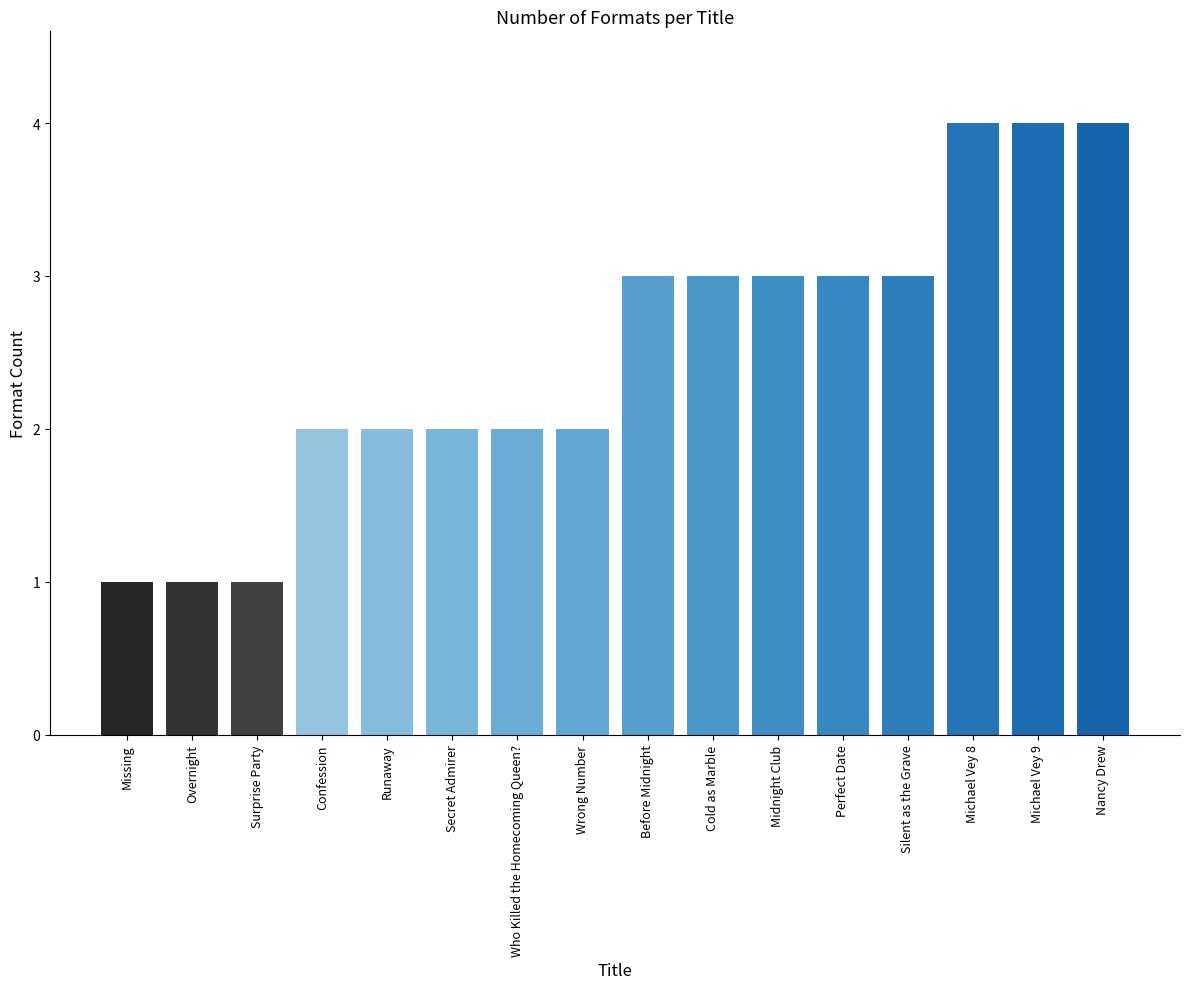

What is the maximum value shown in the chart?

4